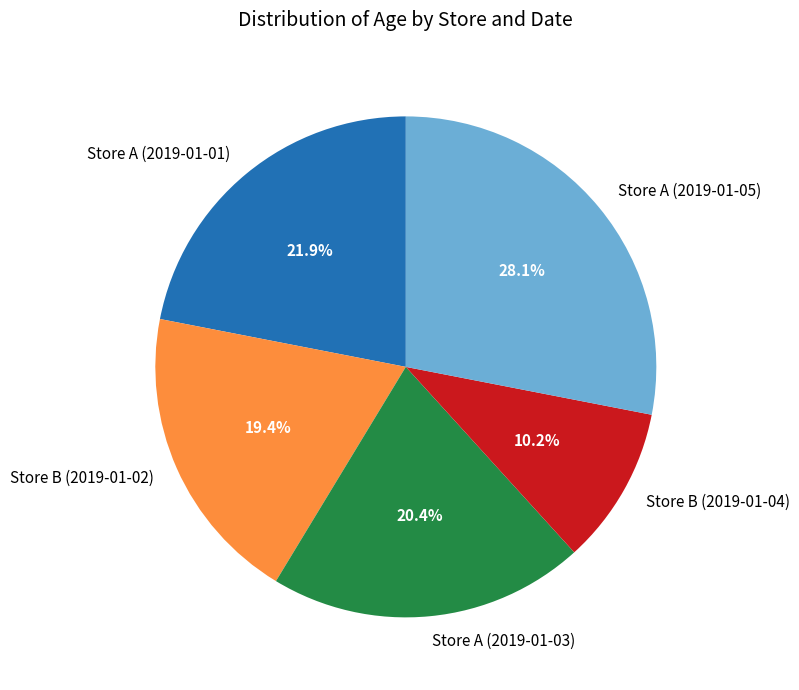

How many segments does this pie chart have?

5